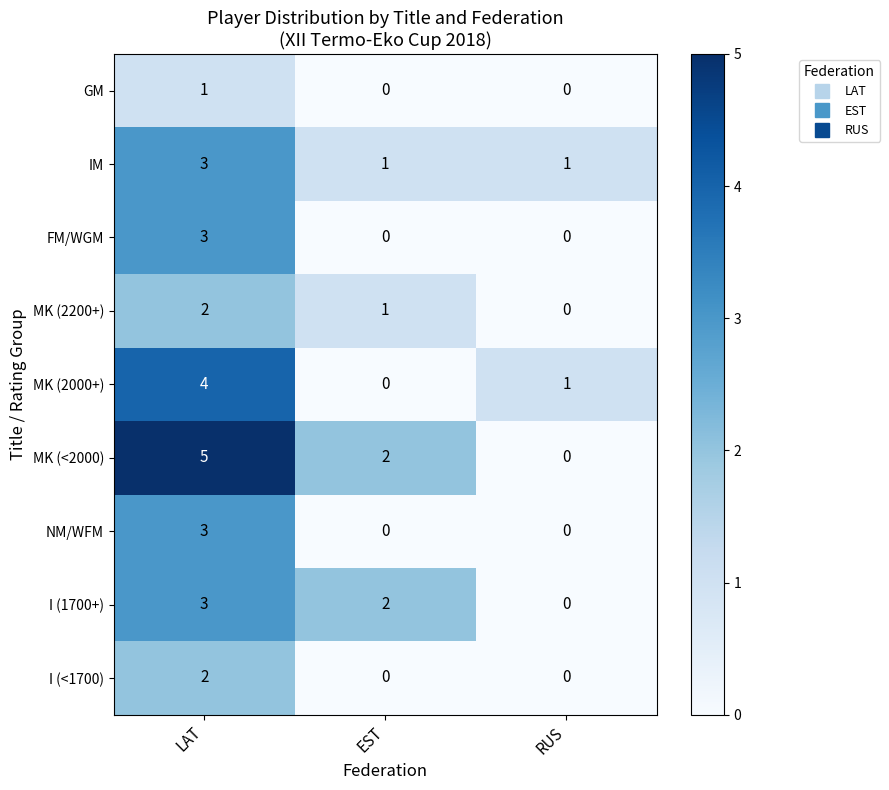

Which series has the largest total across all categories?

MK (<2000)